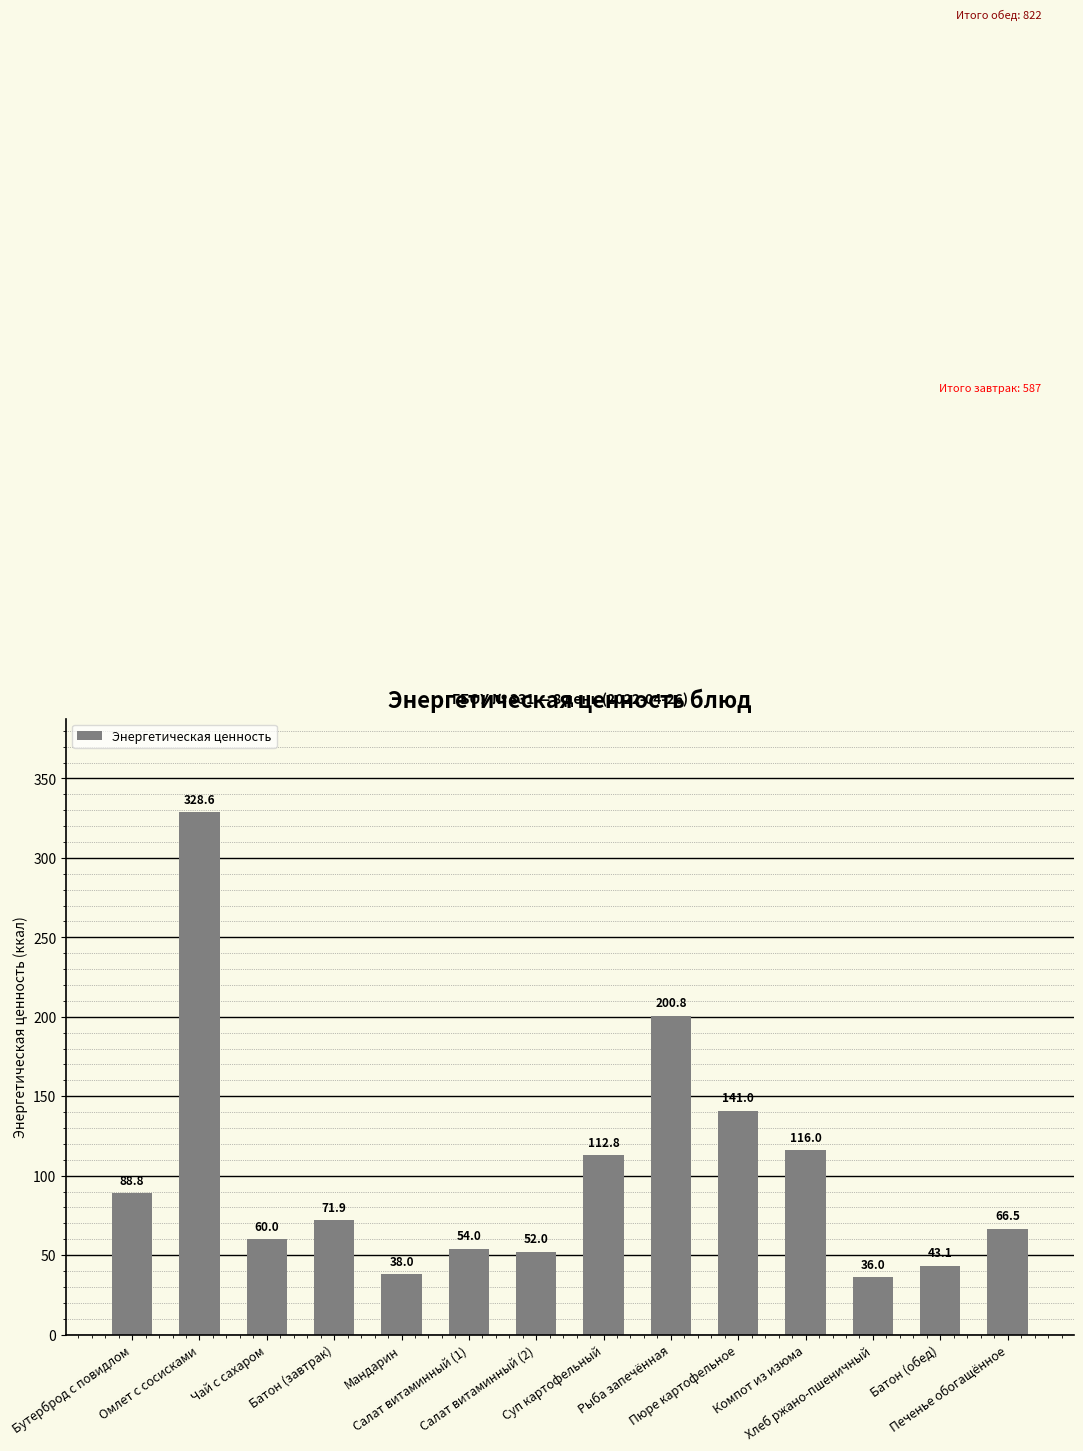

What is the label of the 12th bar from the right?

Чай с сахаром